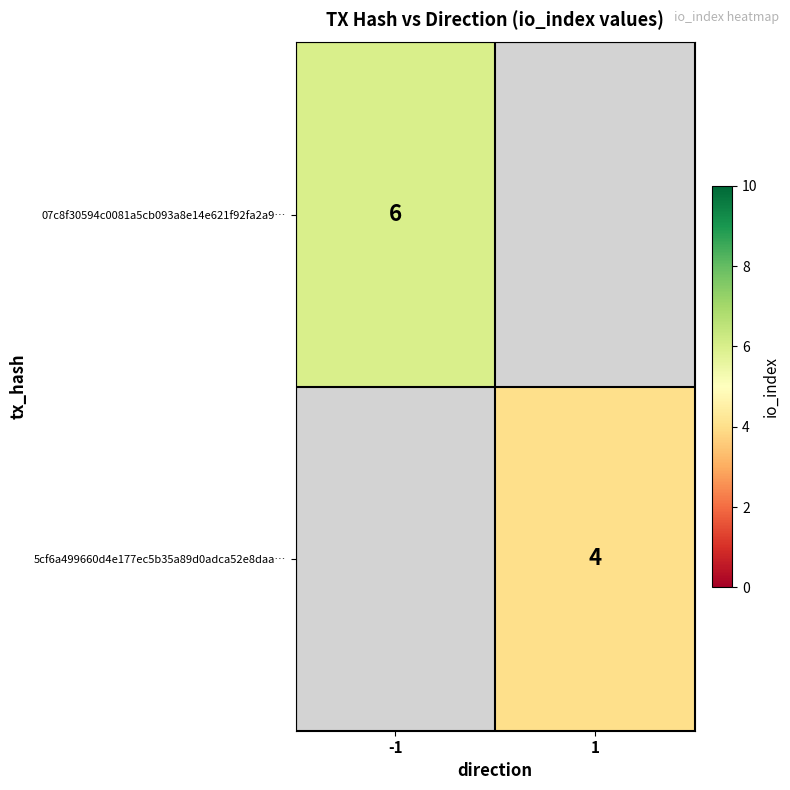

True or false: 5cf6a499660d4e177ec5b35a89d0adca52e8daa… has a value of 1 at 1.

False